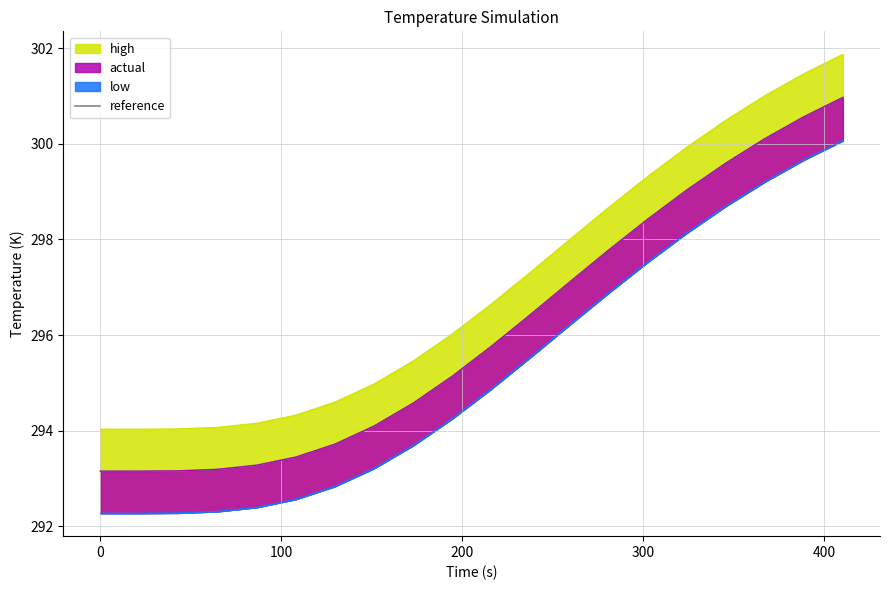

Does the chart display data point markers on the line(s)?

No